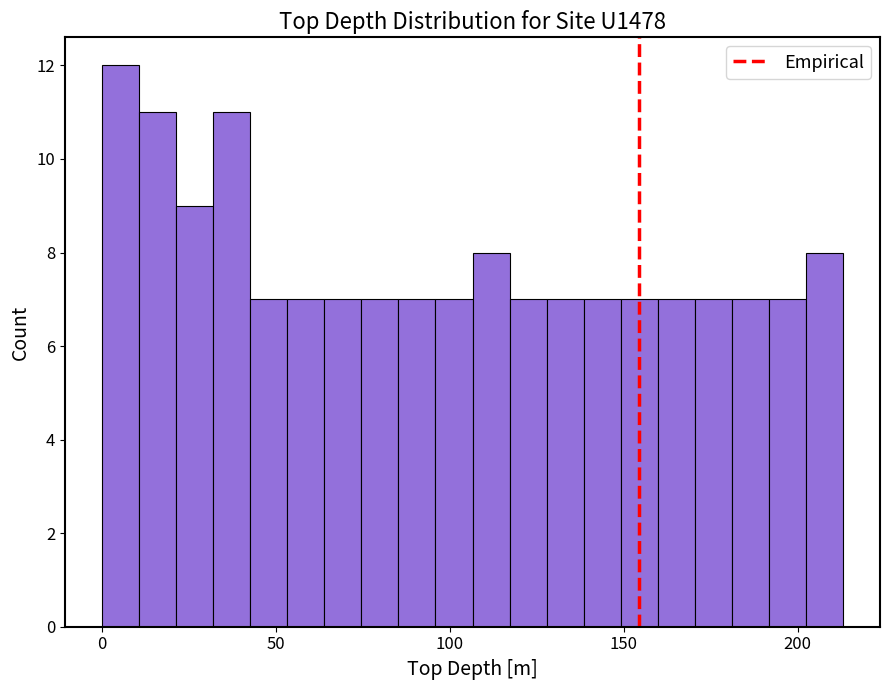

Around what value on the x-axis is the tallest bar? Give the approximate position of its centre, as read against the axis.

5